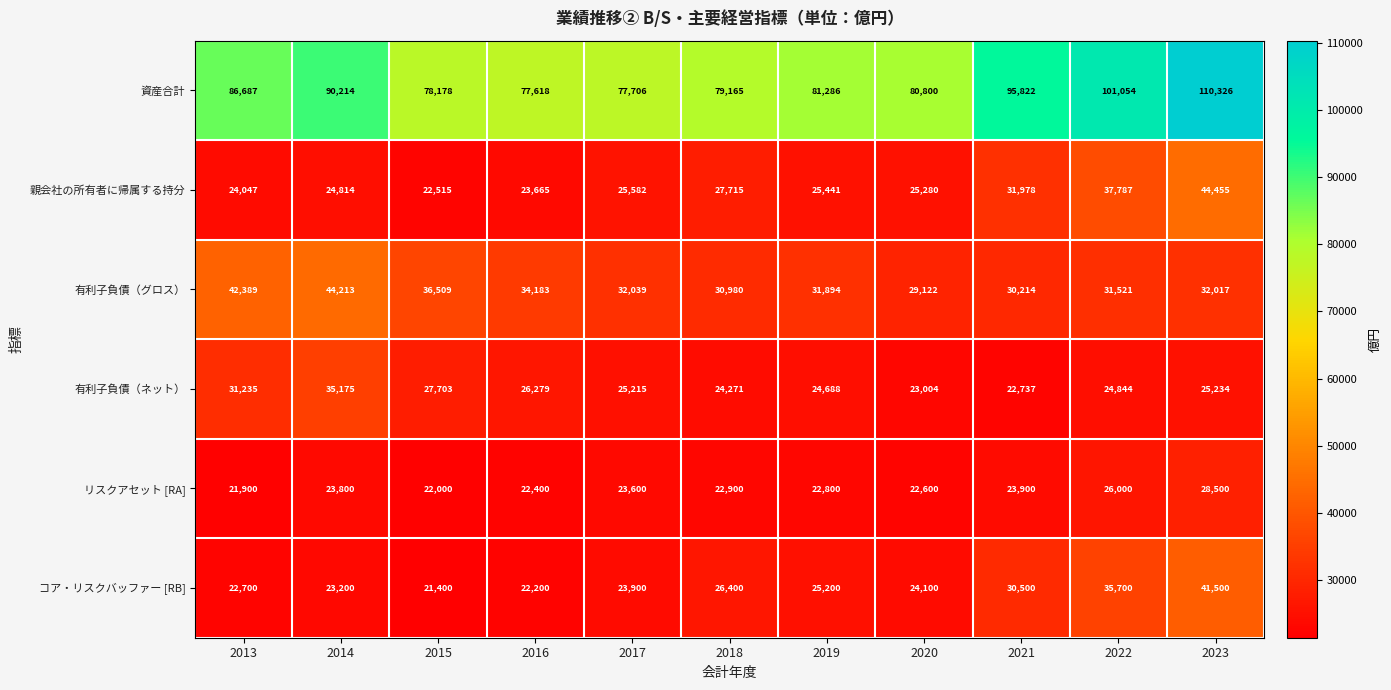

What is the spread (max minus min) of values at 2020?

58200